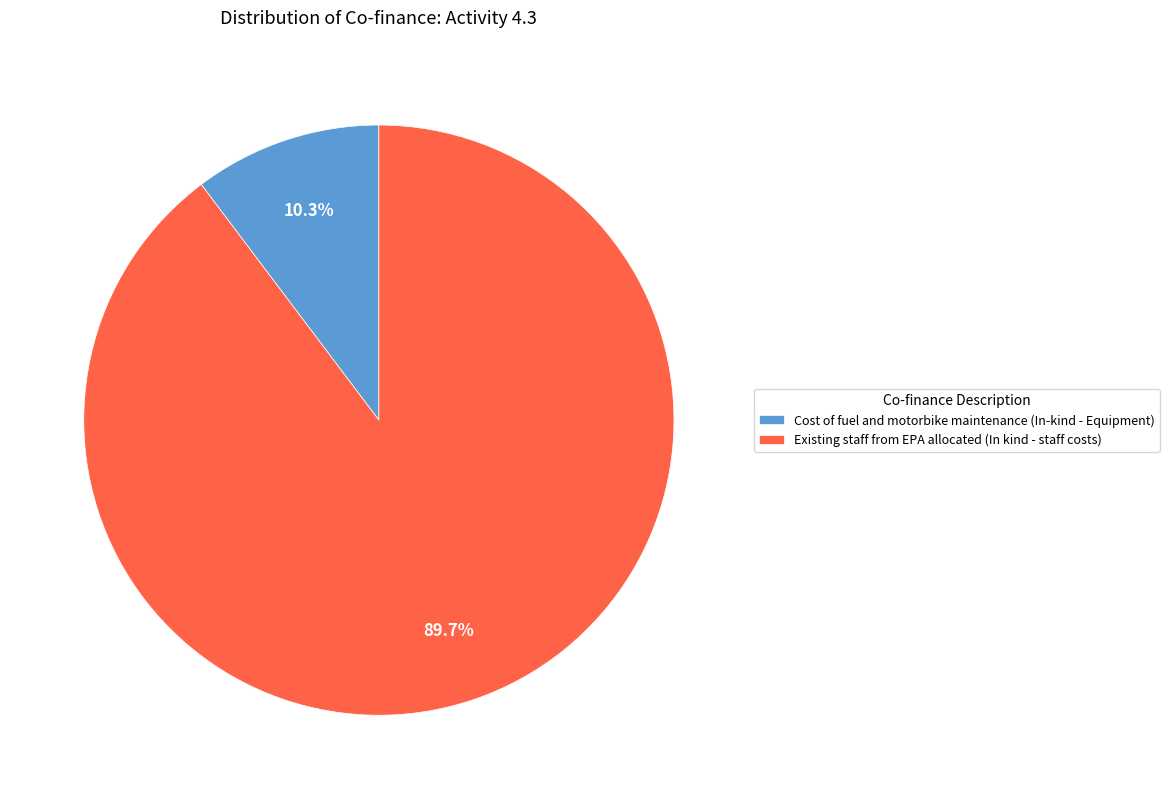

To the nearest percent, what is the difference between the largest and smallest slice percentages?

79%